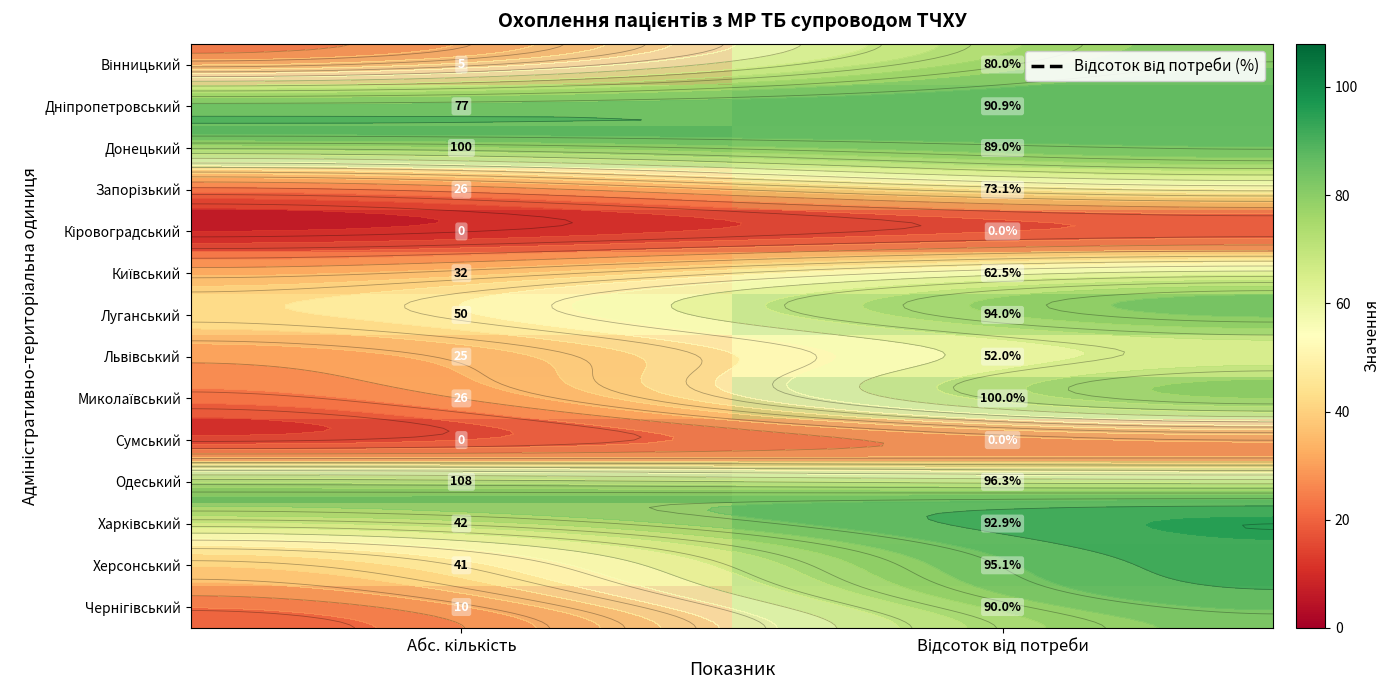

What is the sum of all Луганський values?

144.0